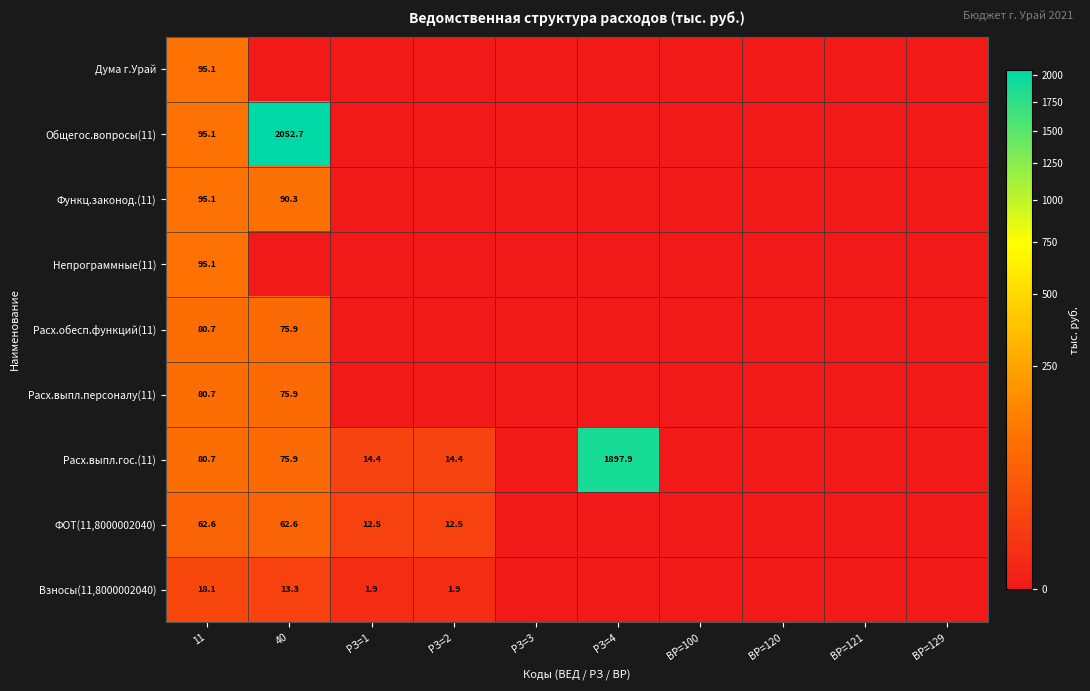

What is the spread (max minus min) of values at РЗ=4?

1897.9